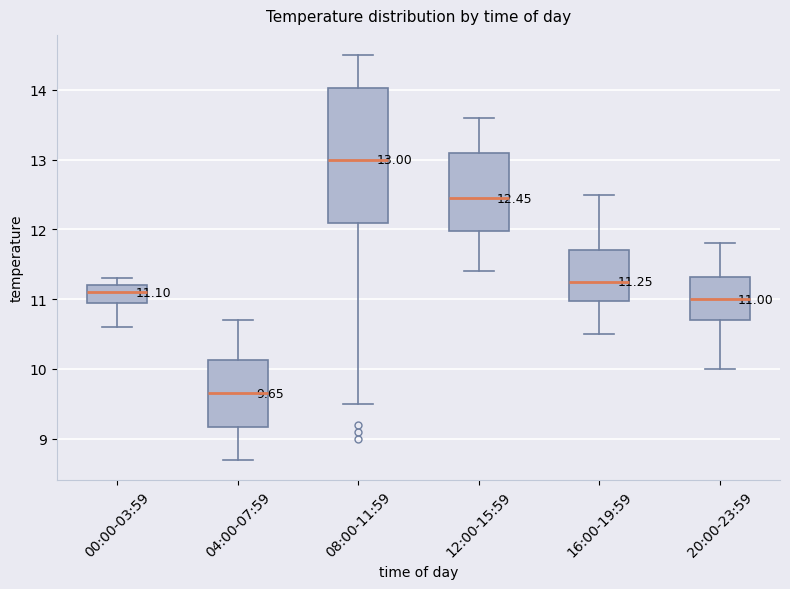

Comparing the boxes themselves (not the whiskers), which one is the tallest?

08:00-11:59